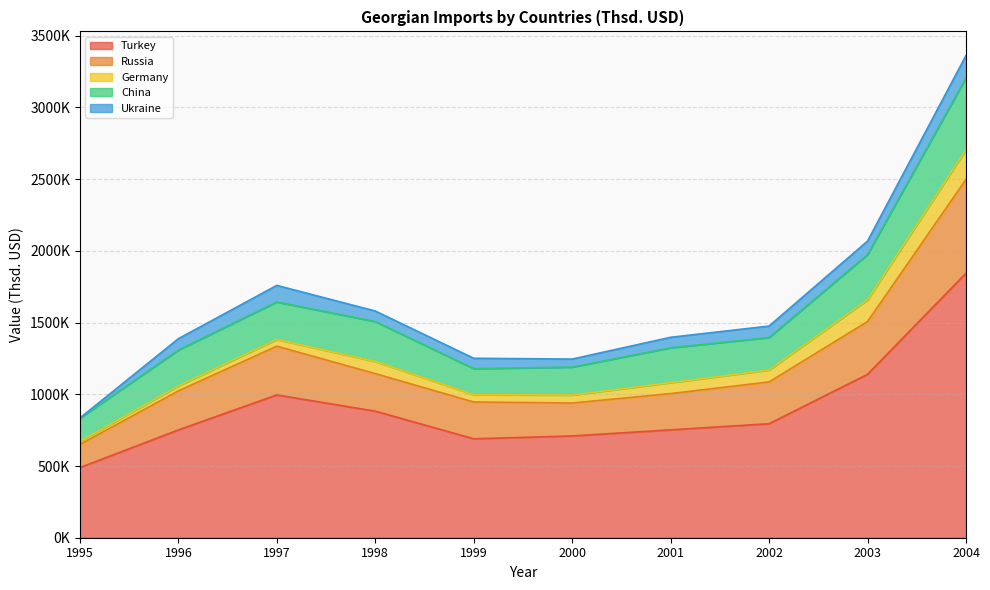

What are all the series names shown in the legend?

Turkey, Russia, Germany, China, Ukraine